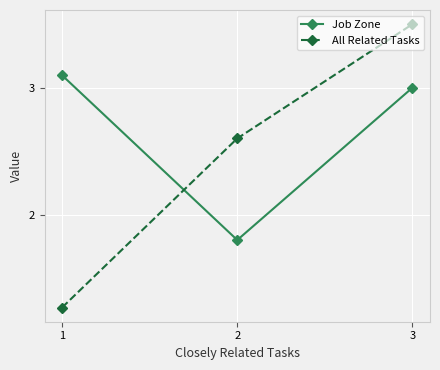

Which label corresponds to the largest value in the chart?

3